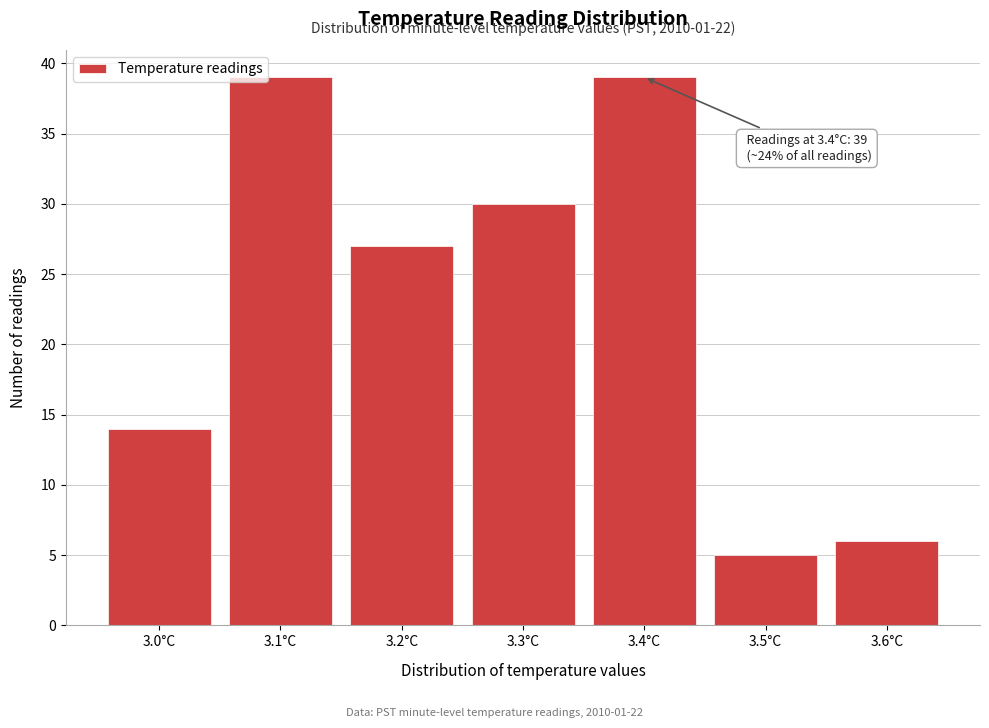

Reading left to right, transcribe all the data shown in this chart.

3.0°C=14	3.1°C=39	3.2°C=27	3.3°C=30	3.4°C=39	3.5°C=5	3.6°C=6